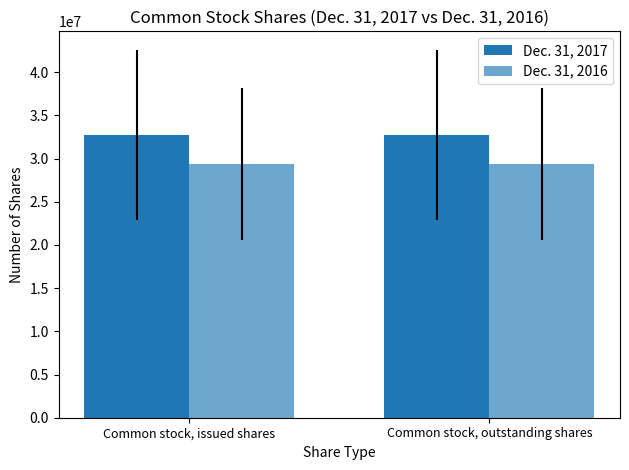

How many categories are shown in the chart?

2